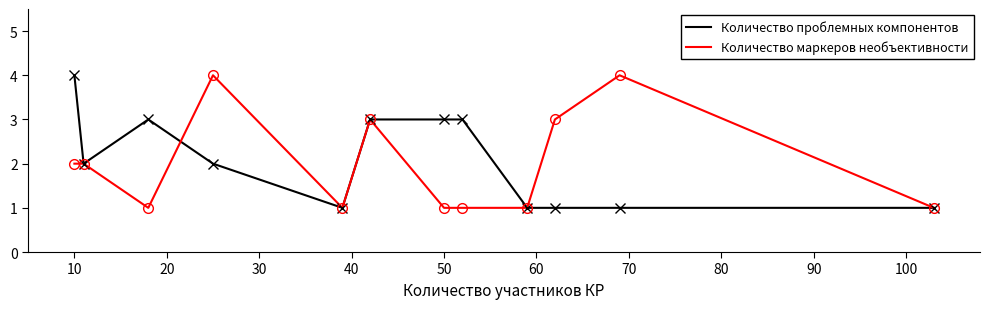

Does the chart have visible grid lines?

No